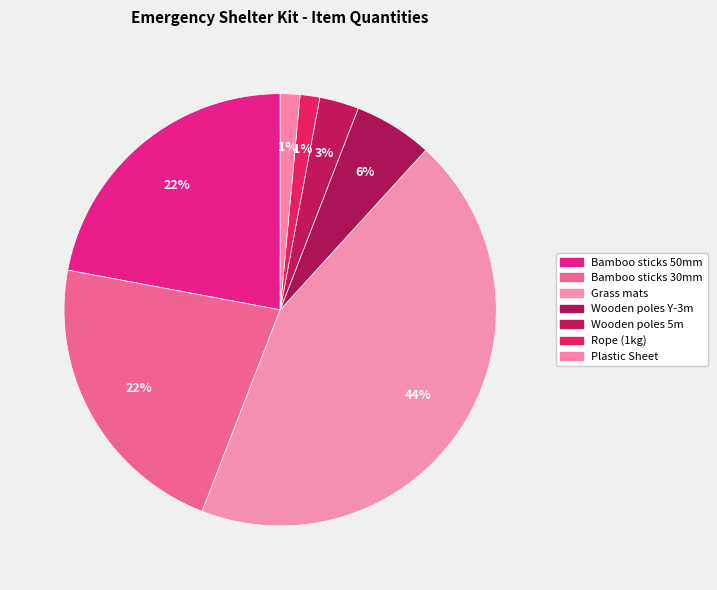

Is there a majority slice in this chart?

No